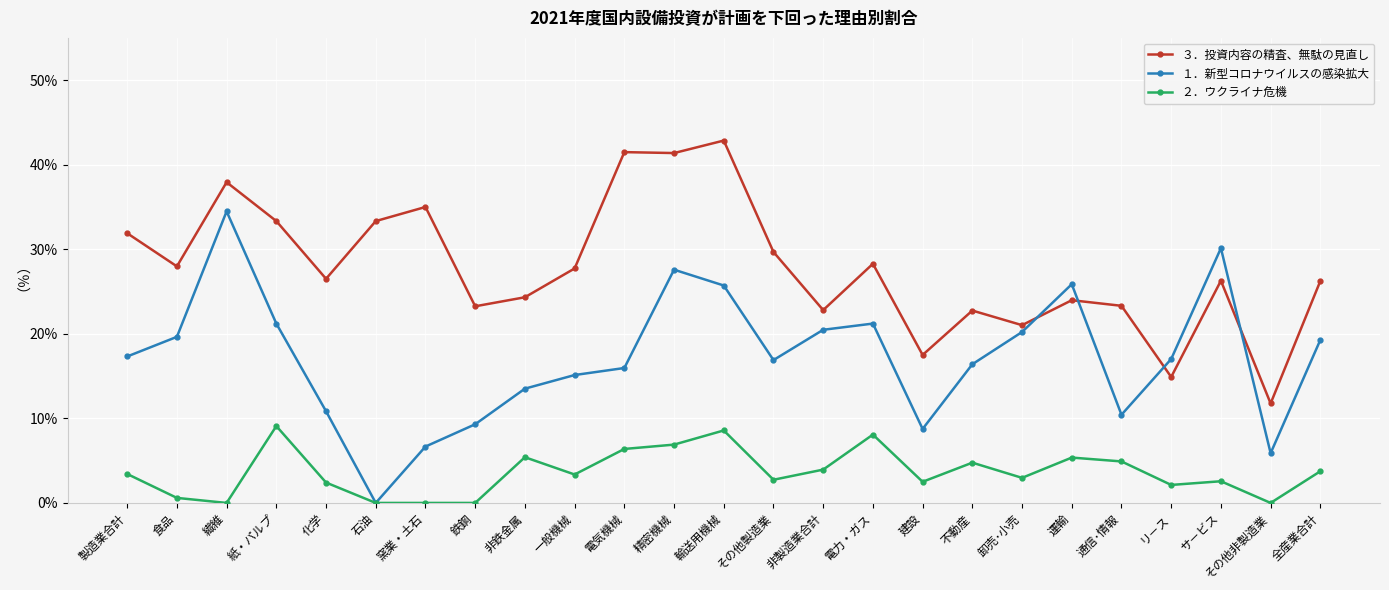

Where is the first local minimum for ３．投資内容の精査、無駄の見直し?

食品